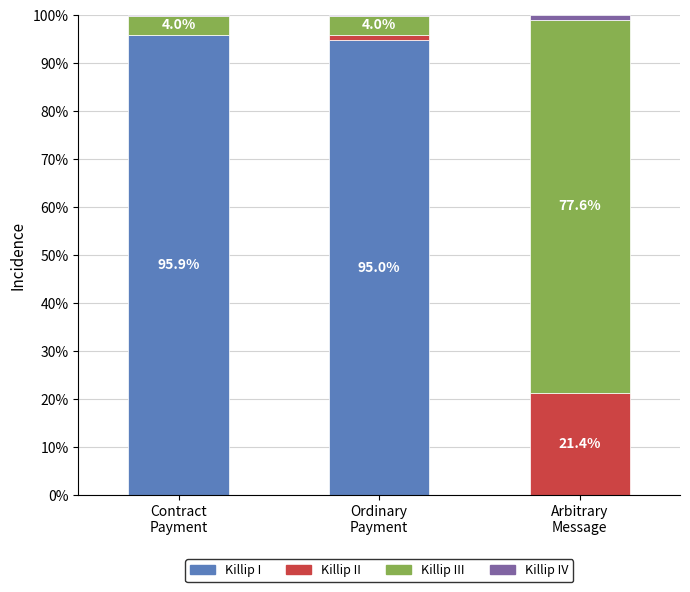

What is the highest value of the Killip I series?

95.9